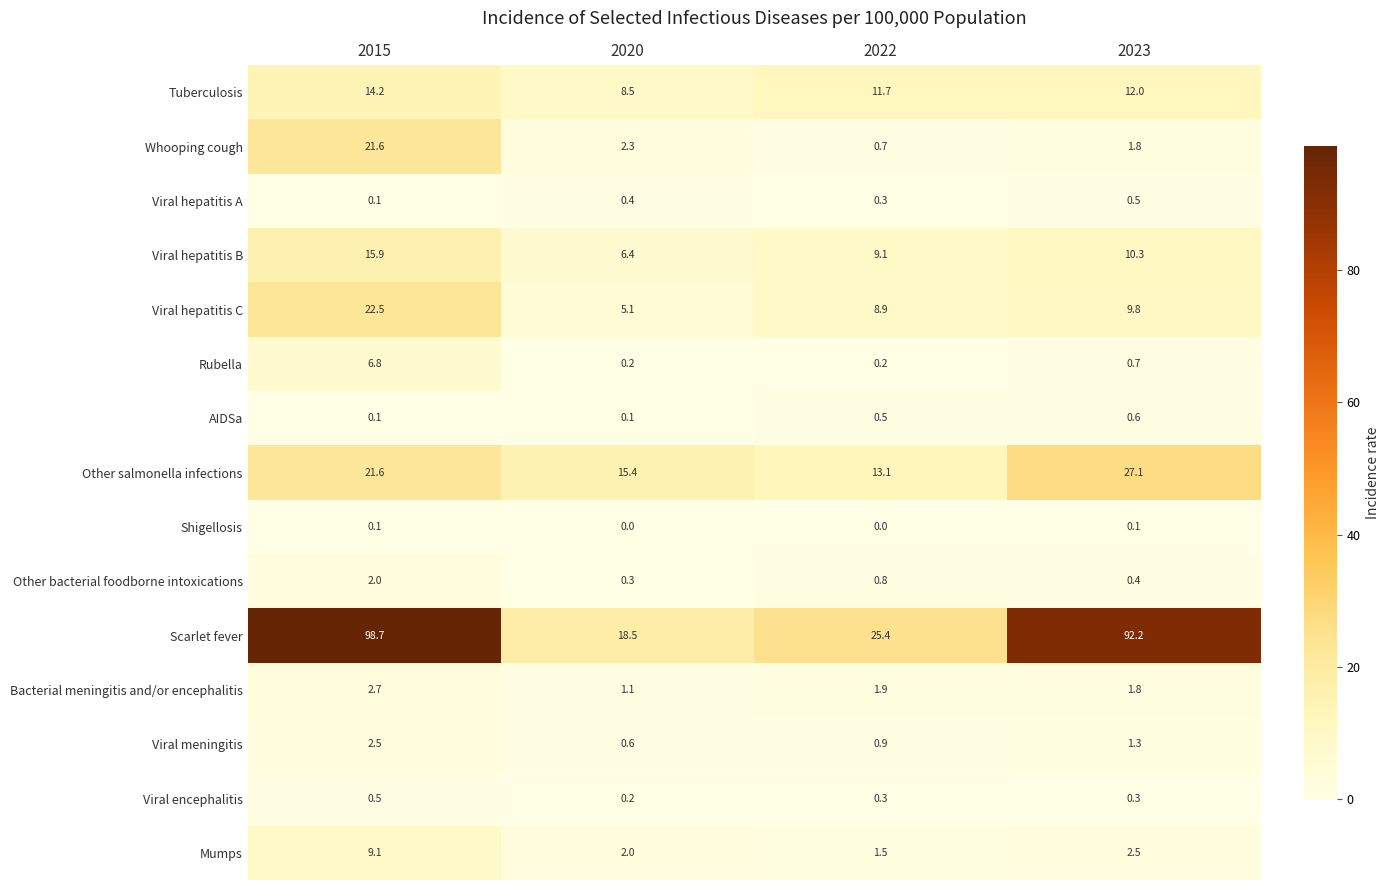

Which category has the highest value across all series?

2015